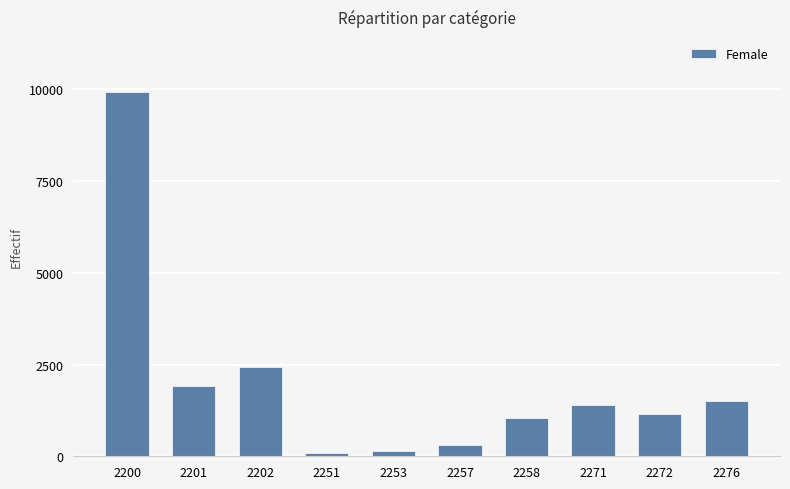

Does the chart contain stacked bars?

No